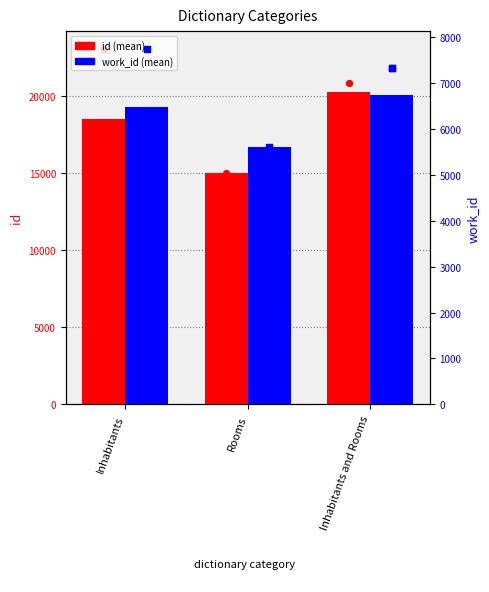

At how many categories does at least one series exceed 7201?

3